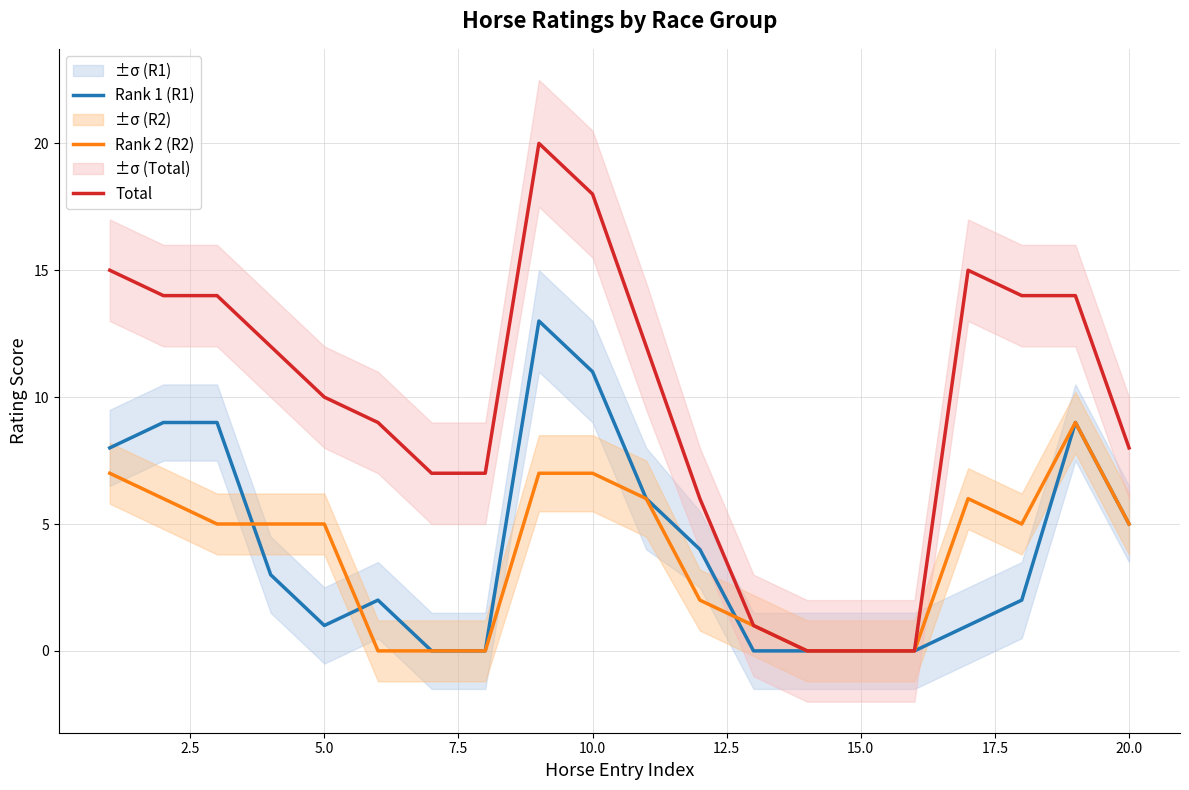

The Total series shows 26 at 10.0. True or false?

False